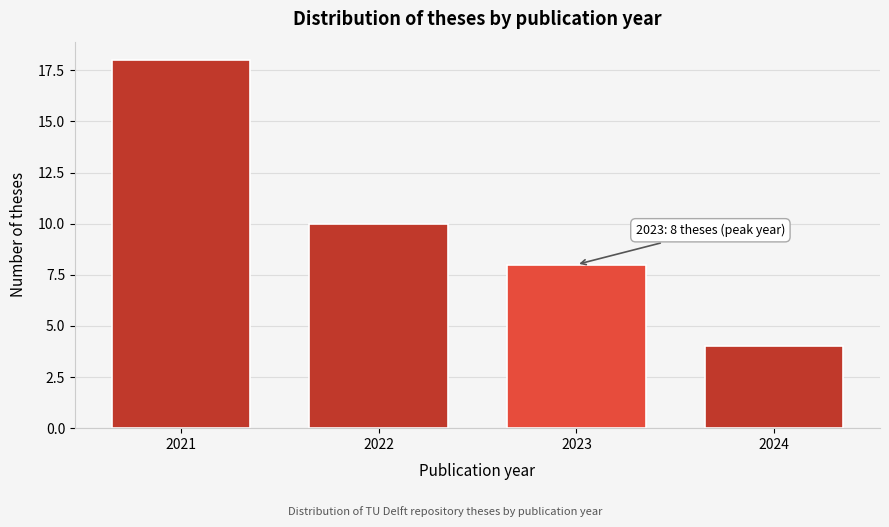

Reading left to right, extract all data points from this chart.

2021=18	2022=10	2023=8	2024=4